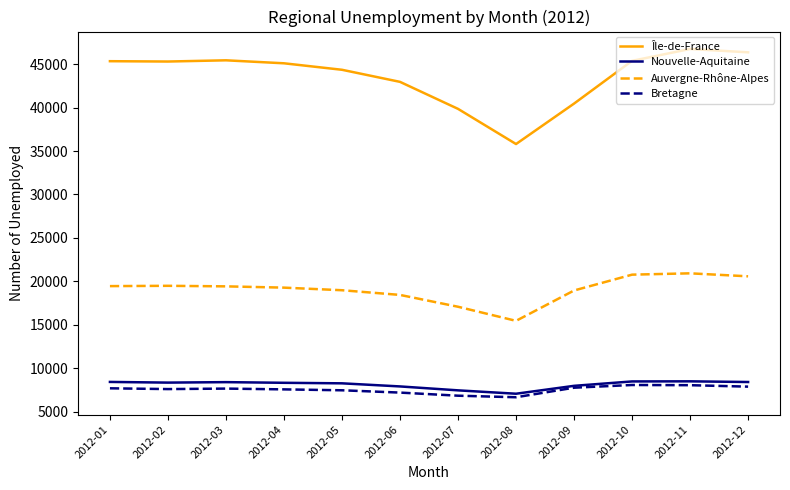

Read the Auvergne-Rhône-Alpes value at 2012-05, to the nearest 50.

19000